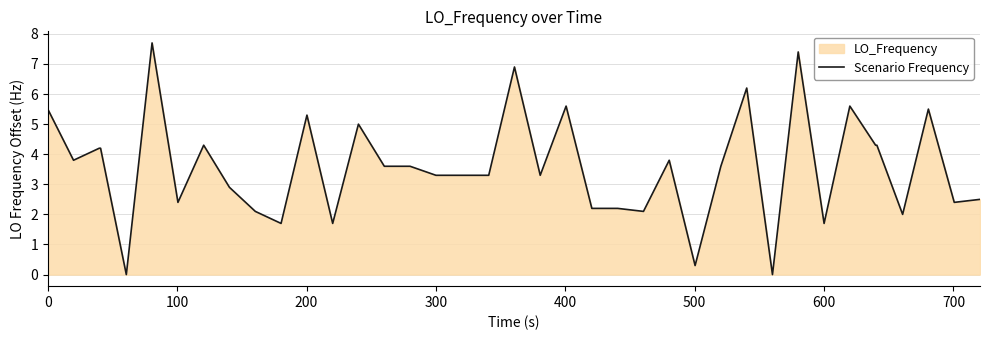

True or false: there are more than 0 points higher than both neighbors.

True